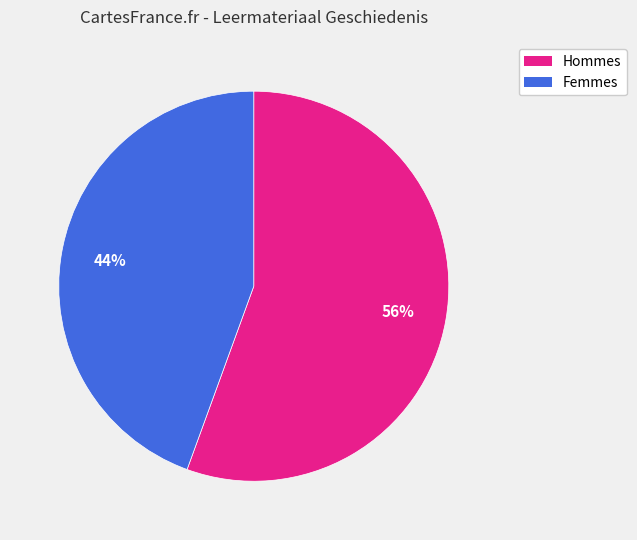

Count the number of slices in the pie.

2